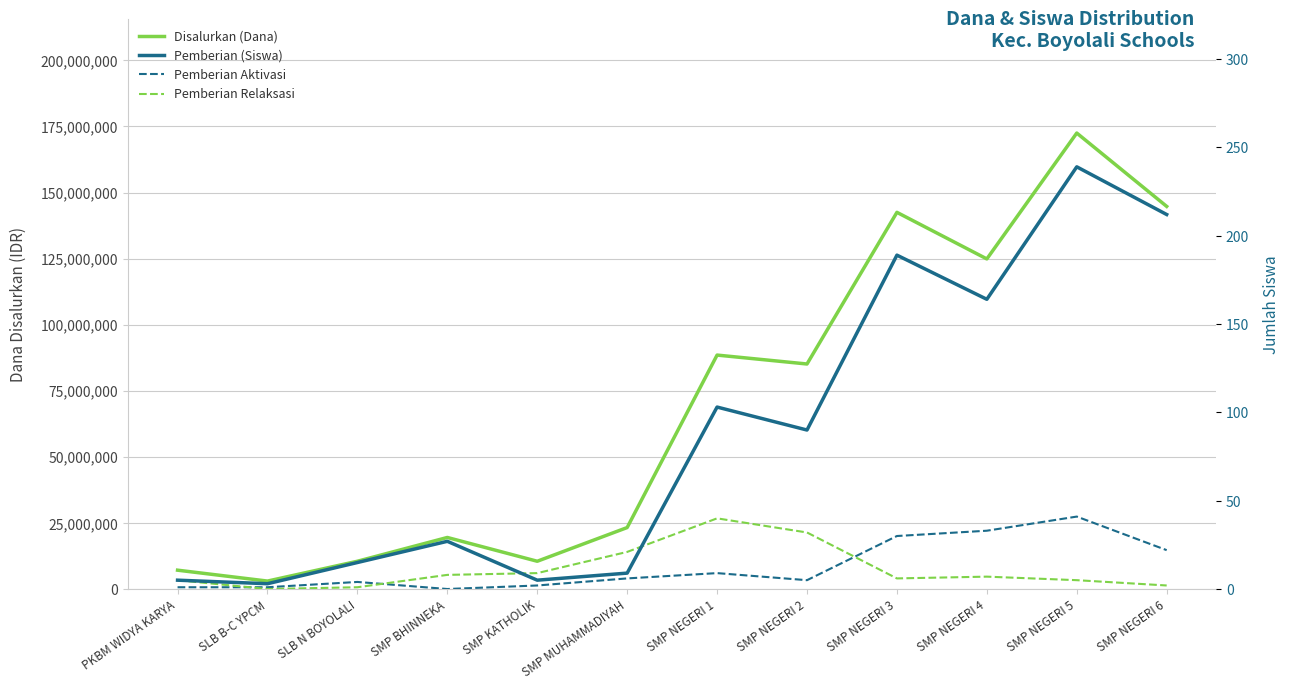

Where is the first local maximum for Pemberian Aktivasi?

SLB N BOYOLALI